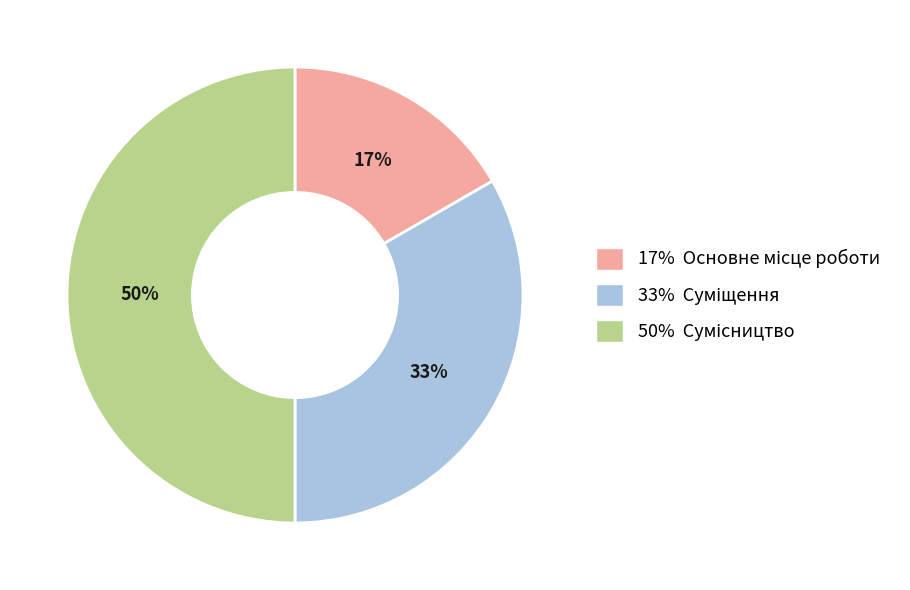

To the nearest percent, what is the difference between the largest and smallest slice percentages?

33%